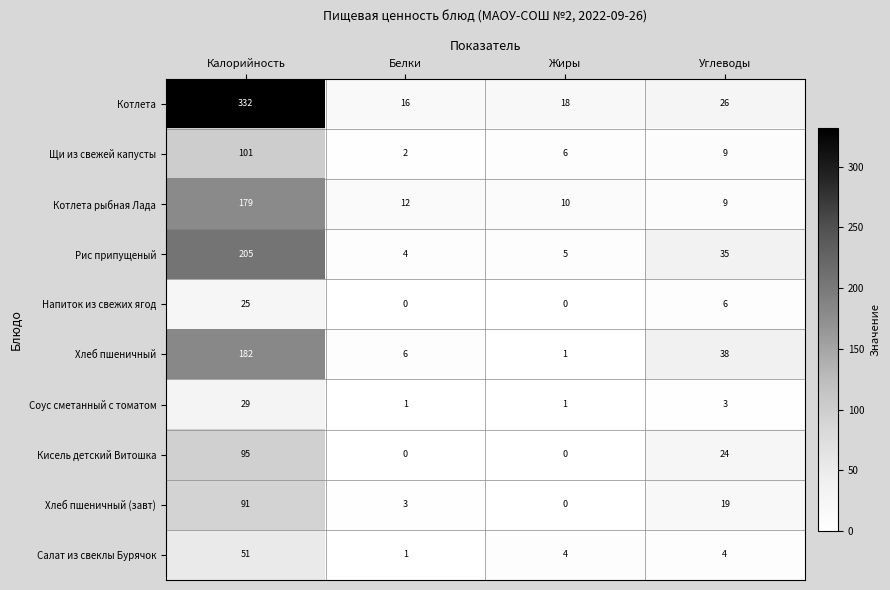

Count the number of data series in this chart.

10